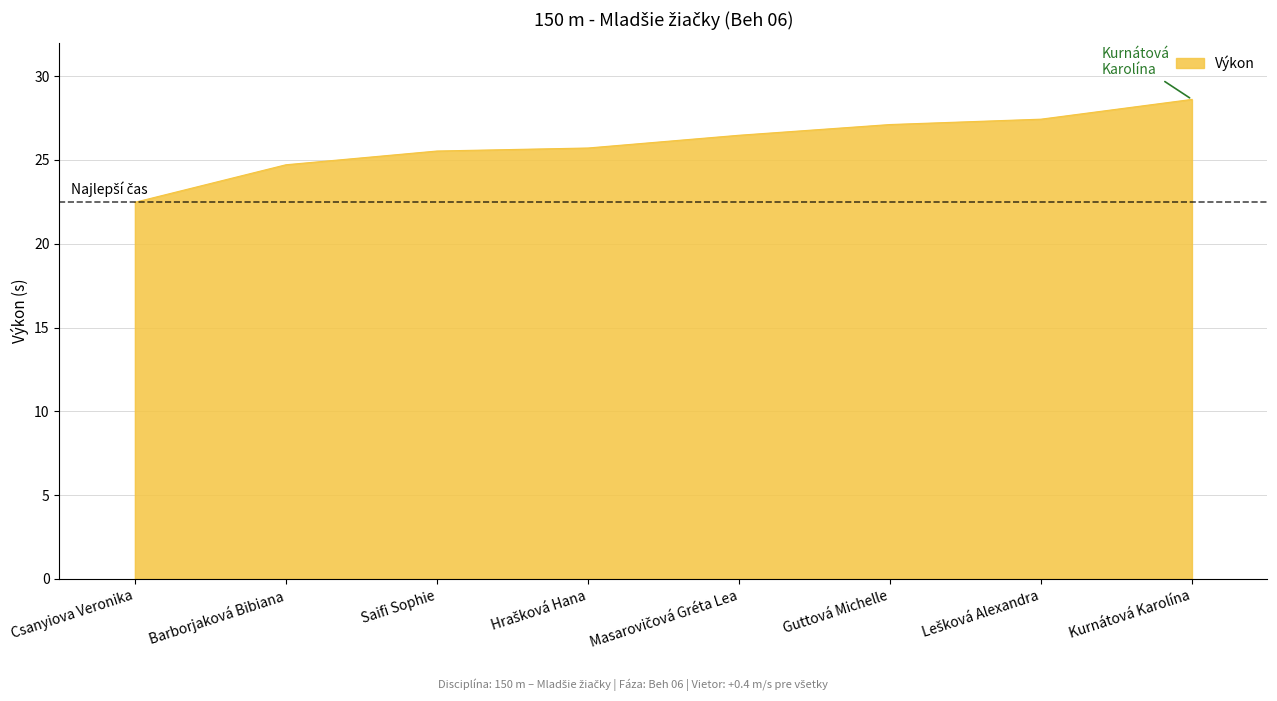

What is the ratio of the value at Guttová Michelle to the value at Saifi Sophie?

1.1